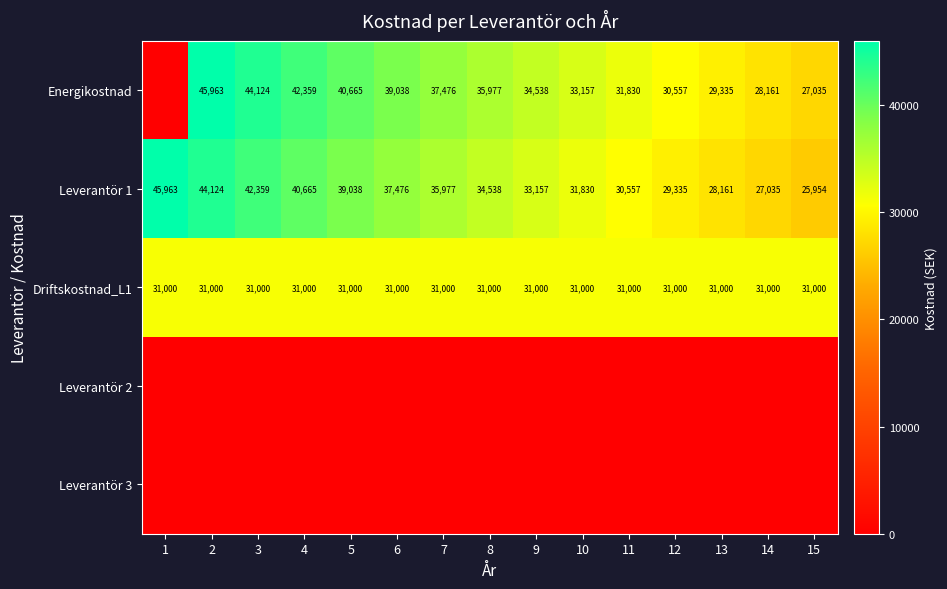

Which has a higher value, 4 or 6?

4